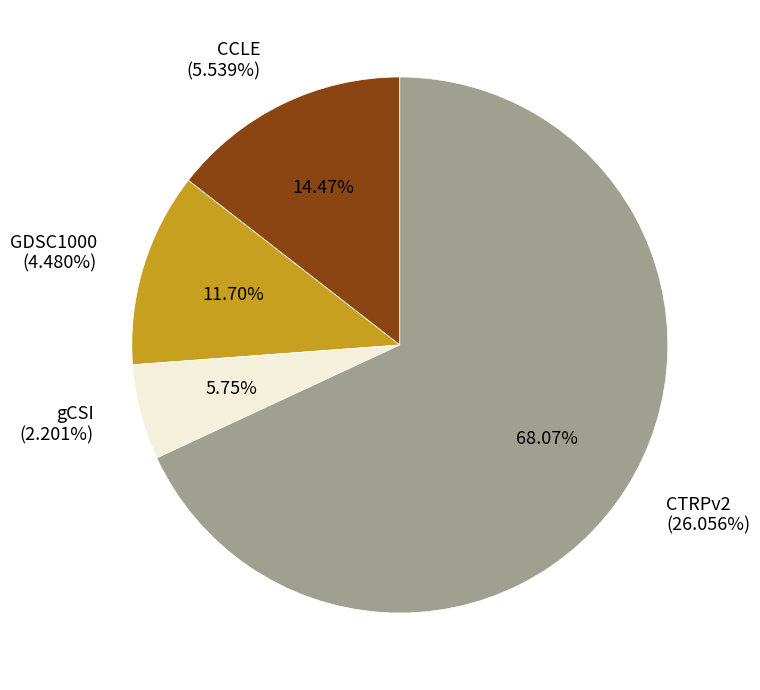

Is CTRPv2 the majority of the pie?

Yes